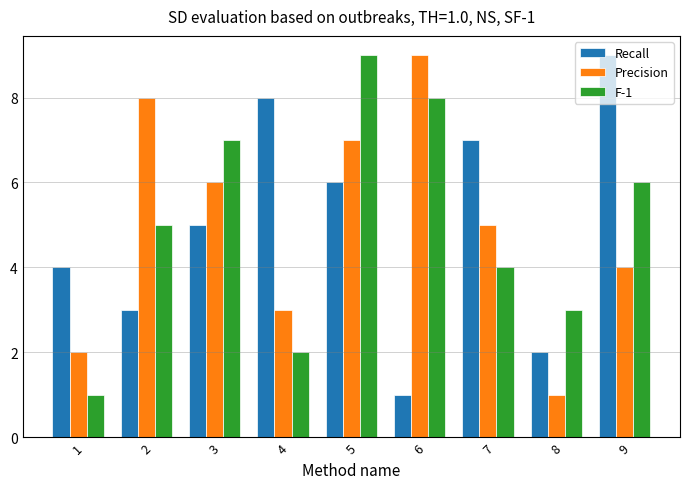

Reading right to left, list all the values displayed in this chart.

Recall: 9=9	8=2	7=7	6=1	5=6	4=8	3=5	2=3	1=4
Precision: 9=4	8=1	7=5	6=9	5=7	4=3	3=6	2=8	1=2
F-1: 9=6	8=3	7=4	6=8	5=9	4=2	3=7	2=5	1=1